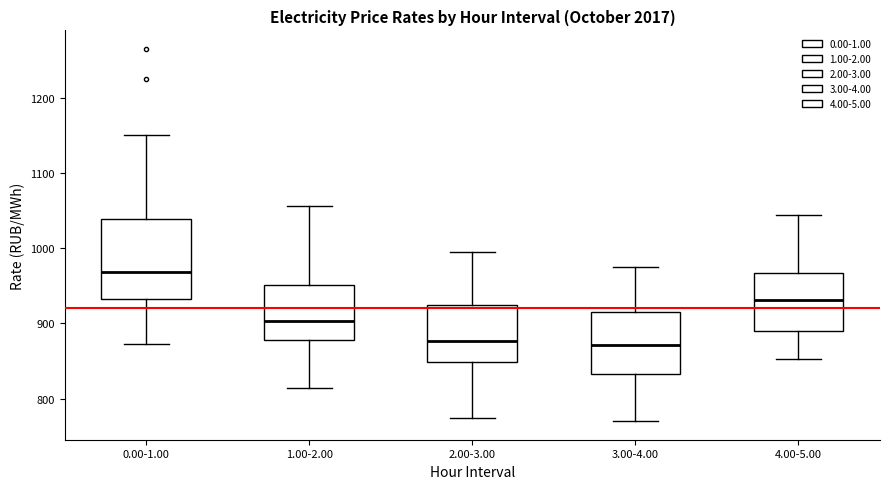

Which box is the tallest, from its lower edge to its upper edge?

0.00-1.00